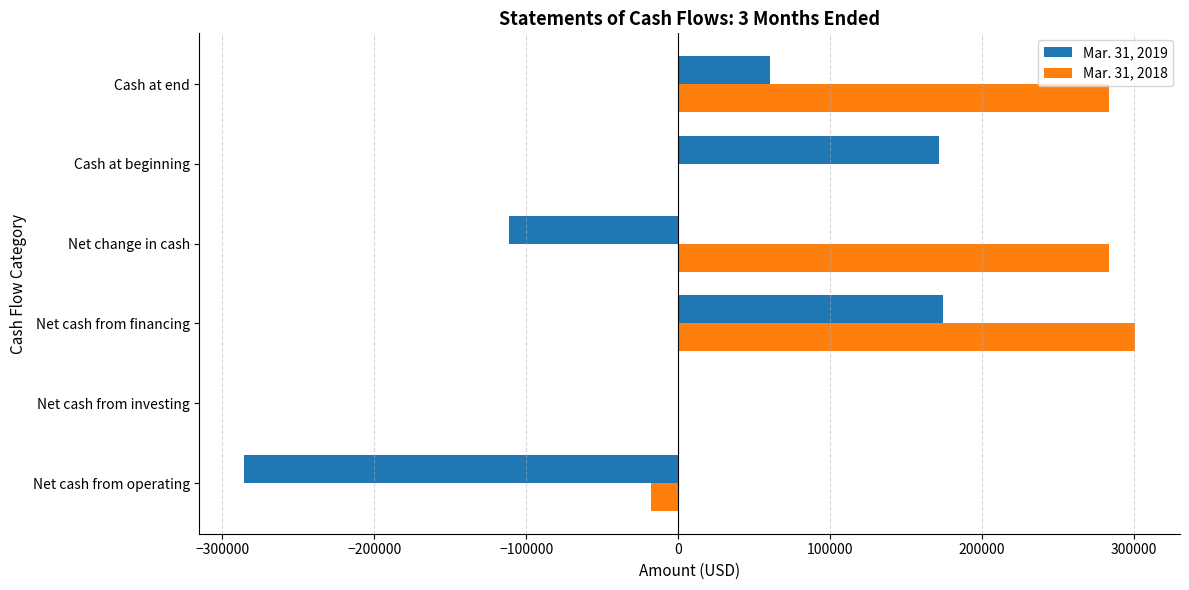

The value of Mar. 31, 2018 at Net cash from operating is -17587. True or false?

True